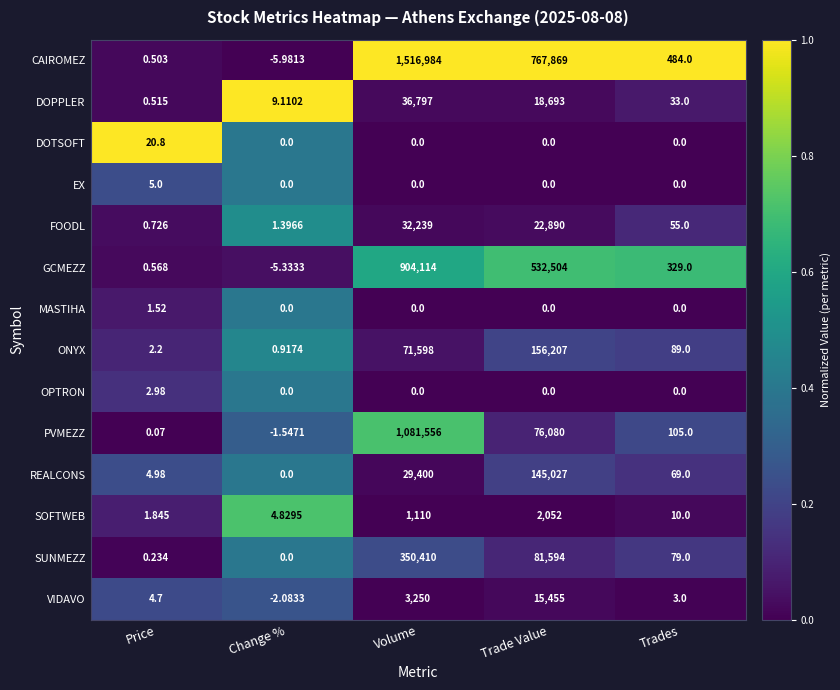

Between Trade Value and Trades, which series saw the biggest shift?

CAIROMEZ